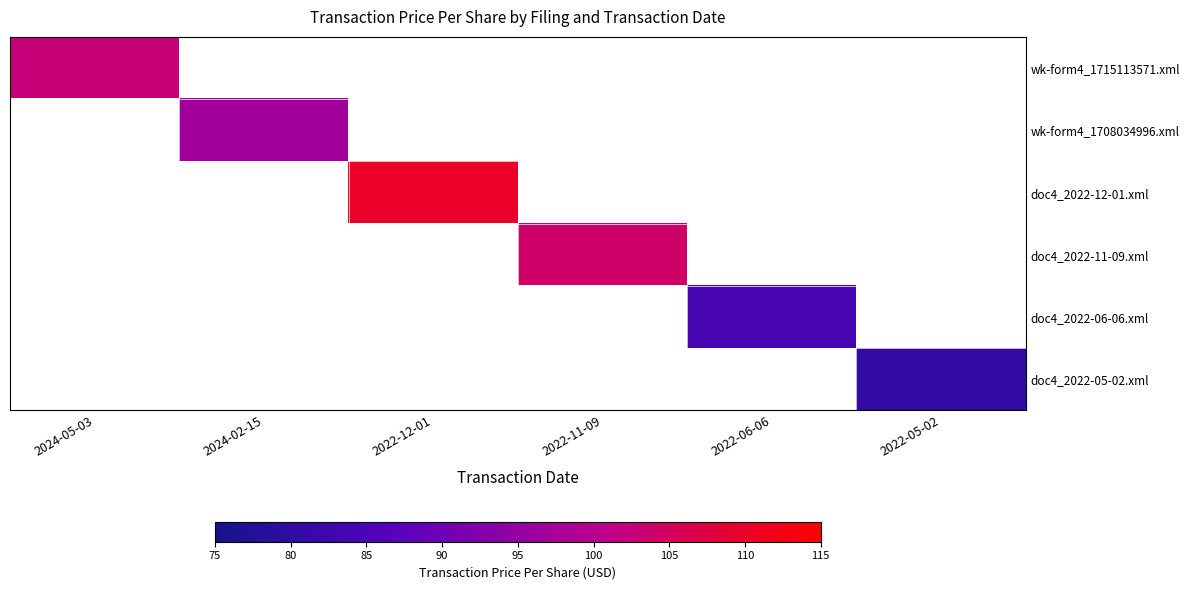

How many distinct data groups are displayed?

6